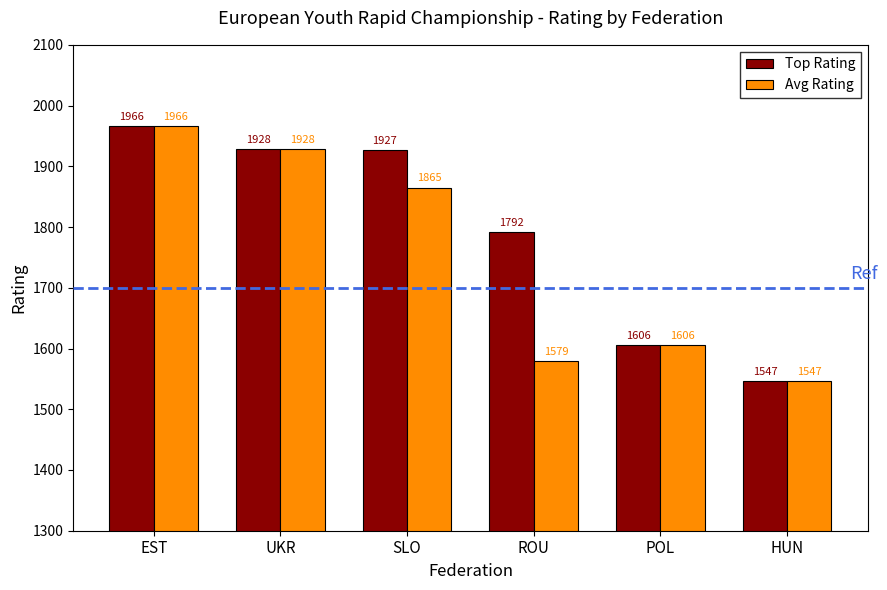

Which category has the highest value in the Avg Rating series?

EST